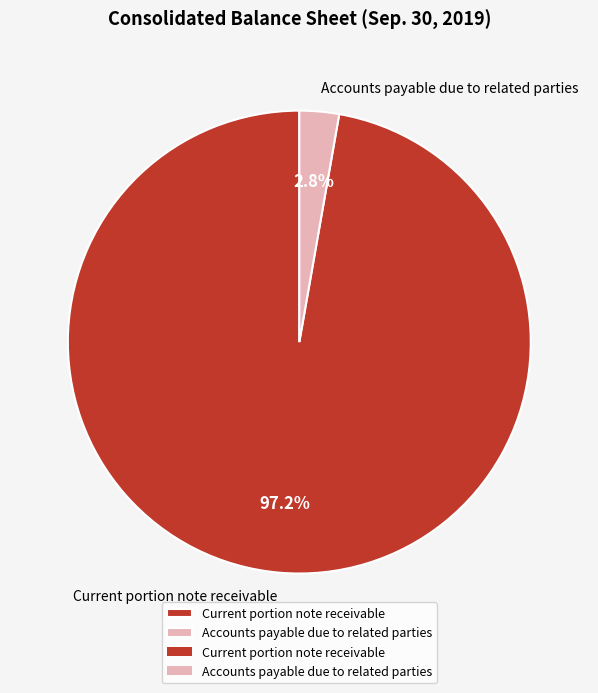

What portion of the pie excludes Current portion note receivable?

2.8%